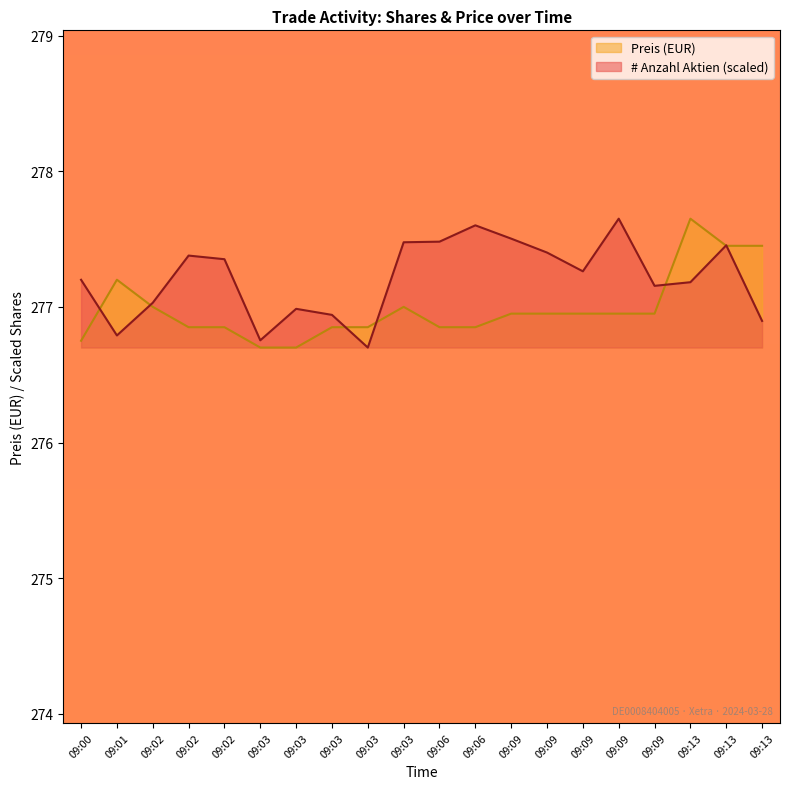

At how many categories does at least one series exceed 277?

16